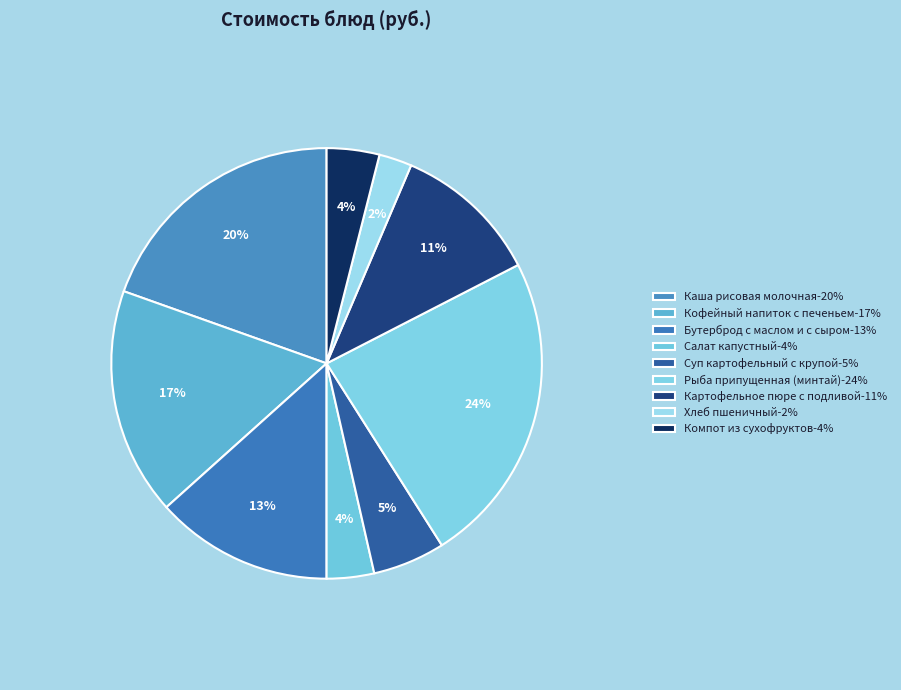

What portion of the pie excludes Каша рисовая молочная?

80.4%